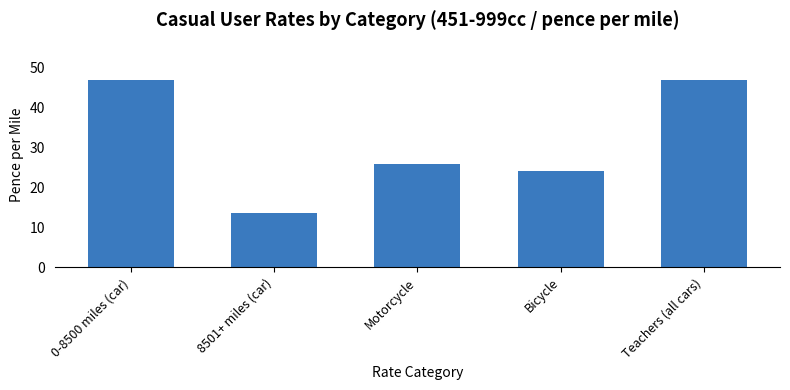

Where is the data nearest to the value 30?

Motorcycle